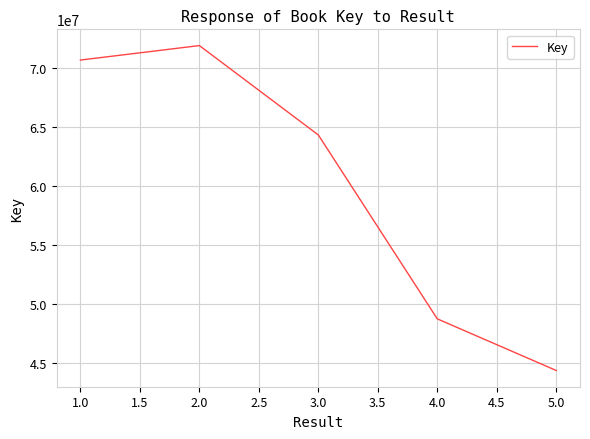

Reading left to right, list all the values displayed in this chart.

70640921	71866031	64304691	48747467	44379193